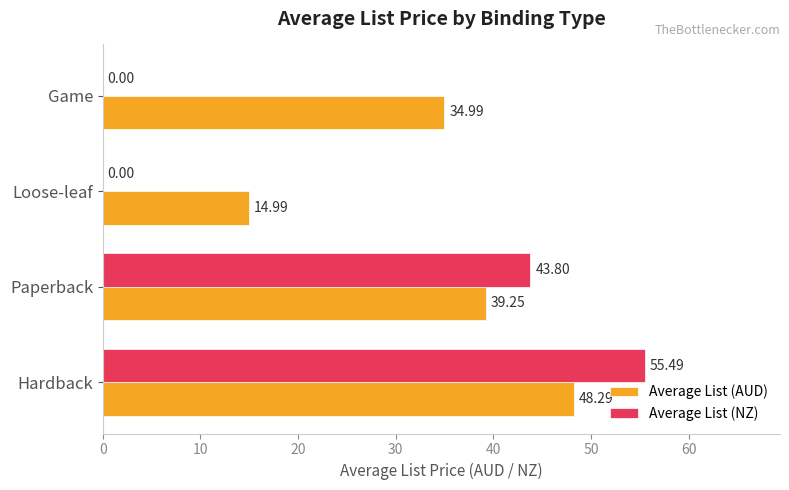

Which category has the highest value across all series?

Hardback